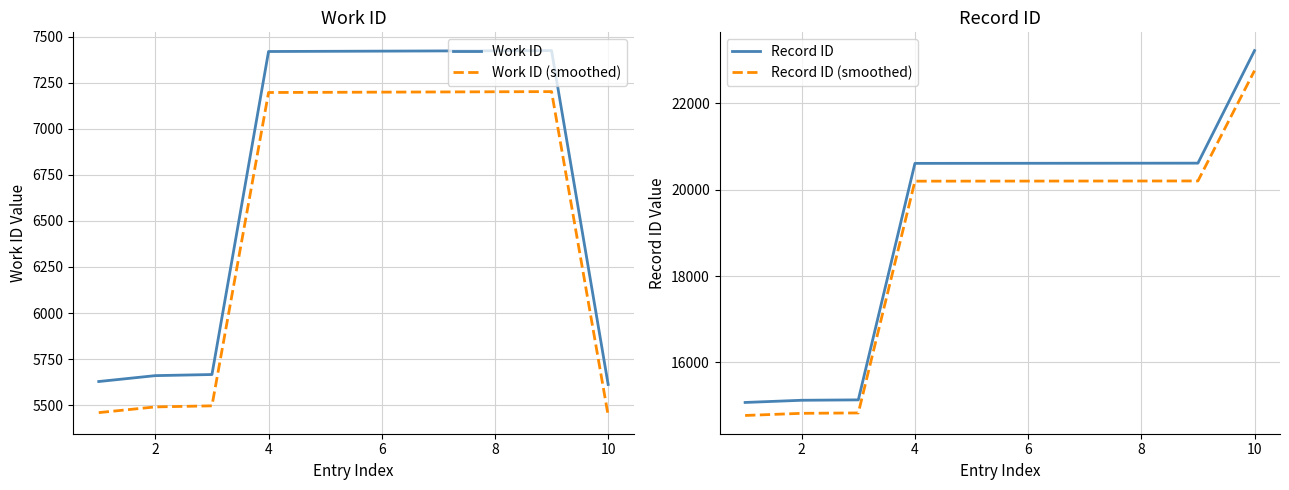

What is the lowest value of the Work ID (smoothed) series?

5443.6